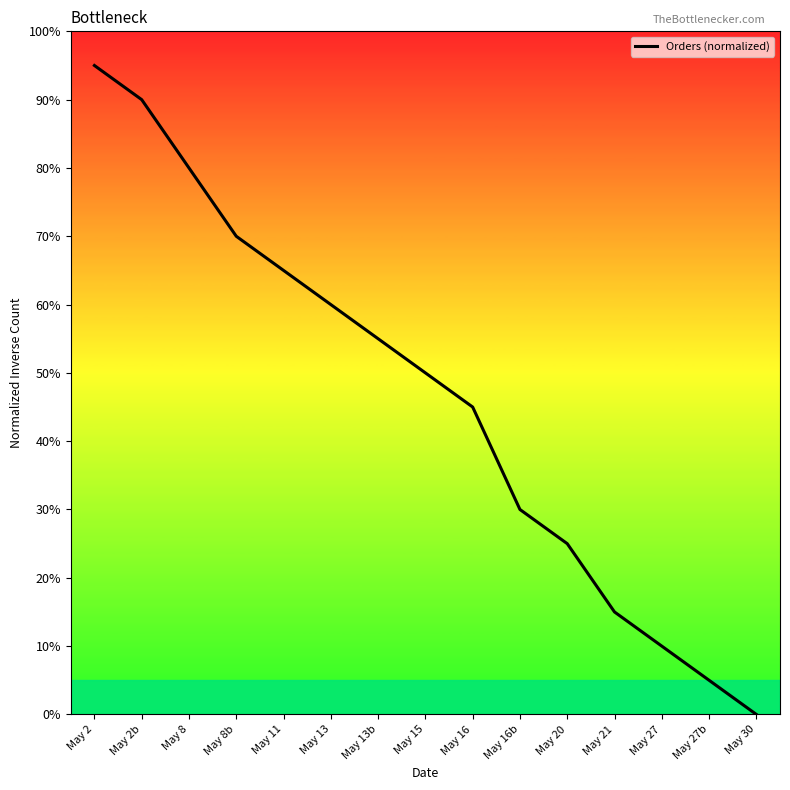

What is the sum of the values at May 8b and May 27b?

75.0